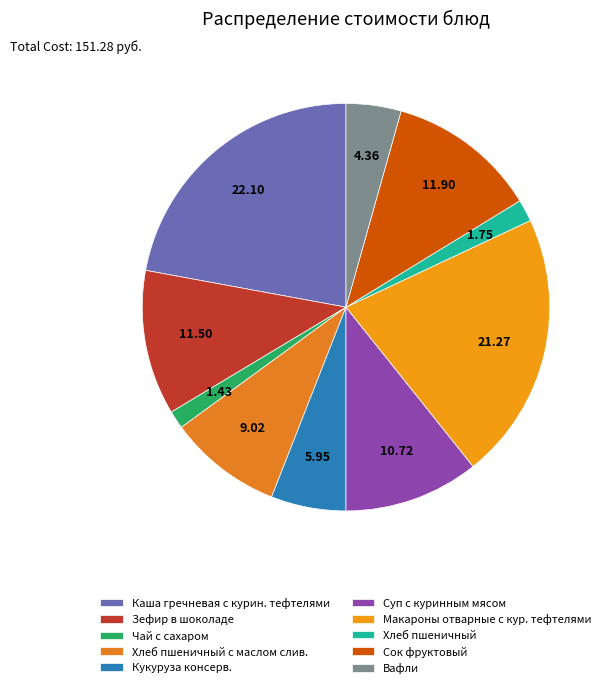

Do Вафли and Суп с куринным мясом together represent more than half of the pie?

No